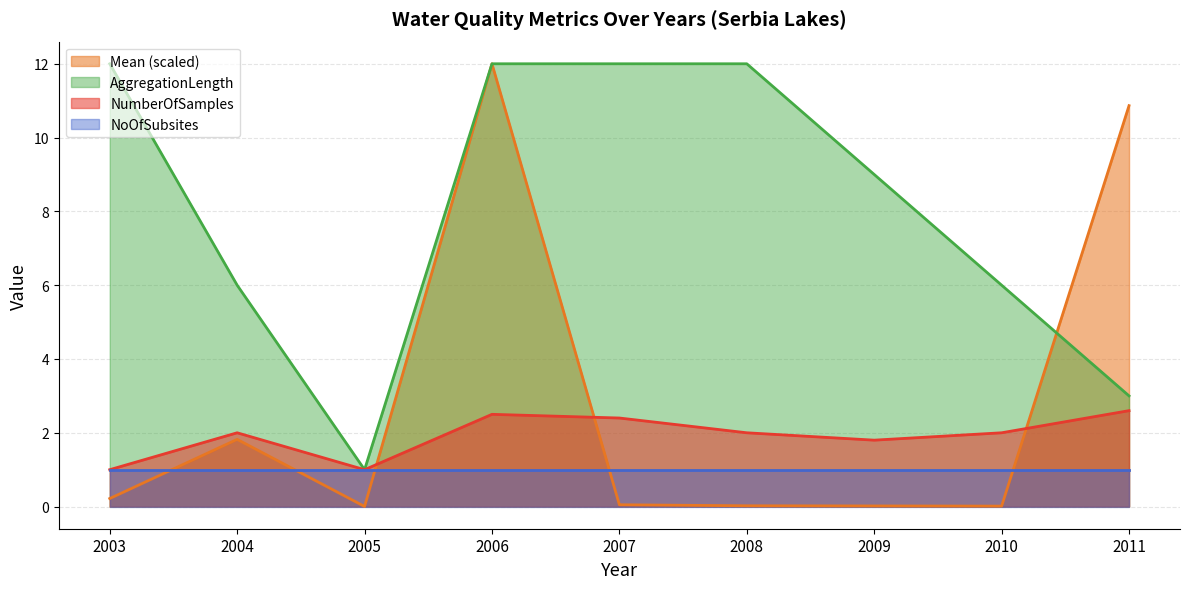

True or false: AggregationLength and NumberOfSamples cross at least once.

False